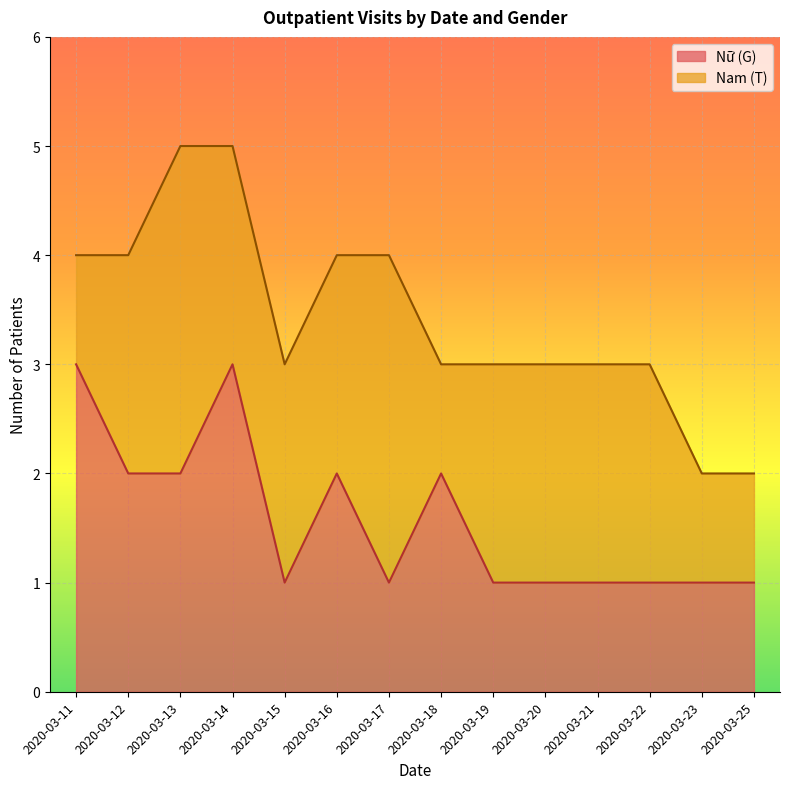

What is the sum of the values at 2020-03-18 and 2020-03-11?

5